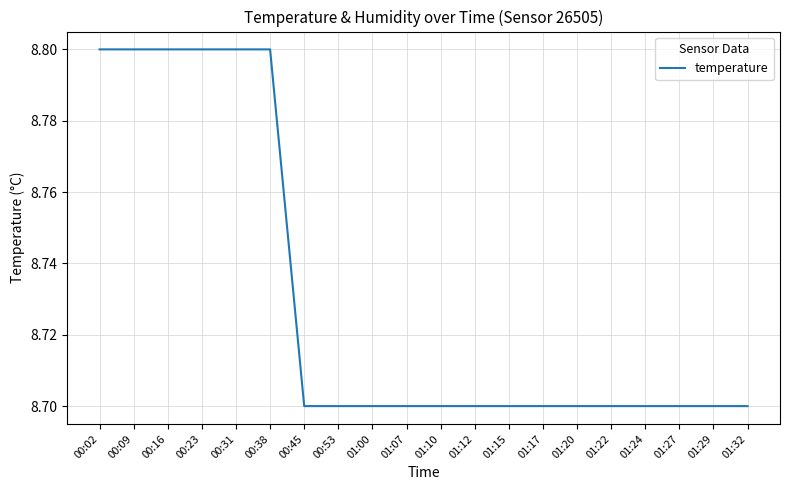

The chart shows a value of 8.8 at 00:31. True or false?

True